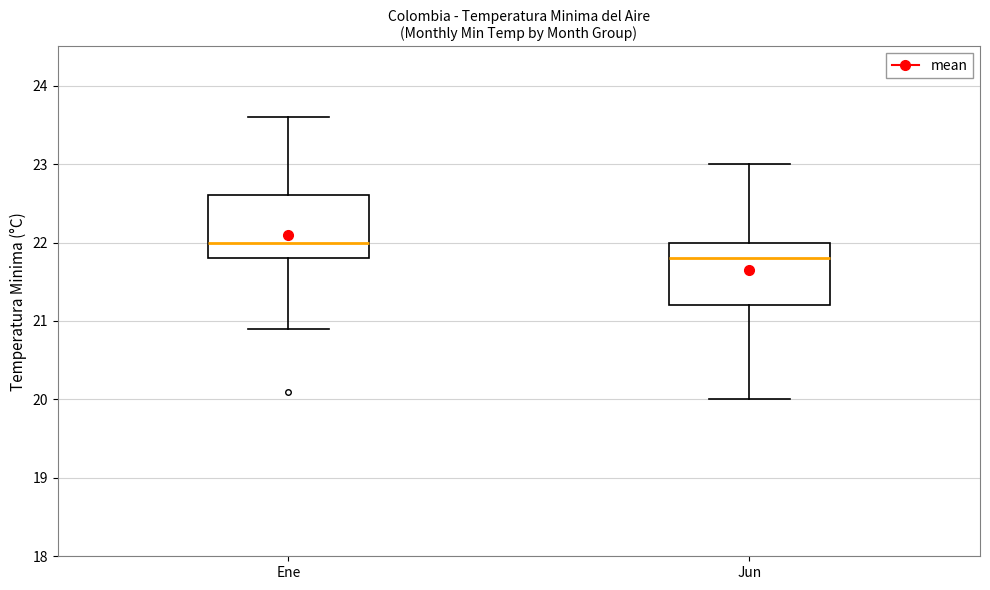

Where does the upper whisker of the box for Jun end on the y-axis? The values are not printed on the chart, so give them approximately, as read against the axis.

23.0